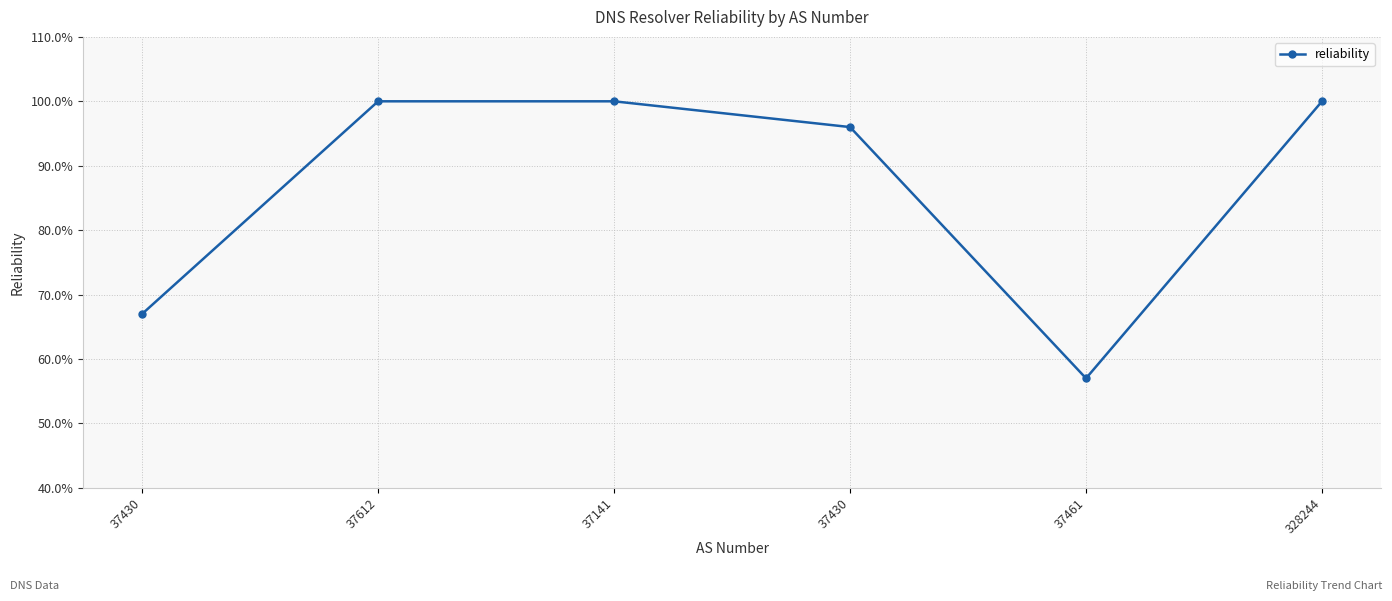

What is the label of the 5th point from the left?

37461